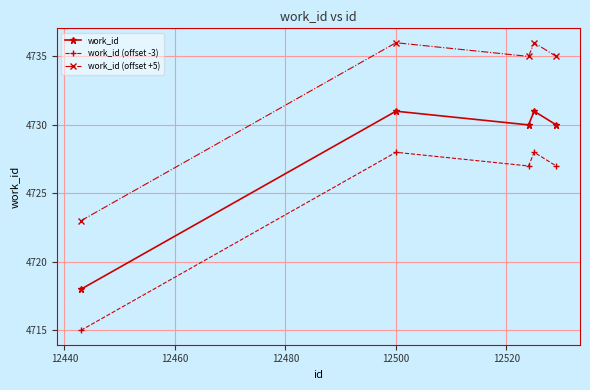

Reading left to right, transcribe all the data shown in this chart.

work_id: 4718	4731	4730	4731	4730
work_id (offset -3): 4715	4728	4727	4728	4727
work_id (offset +5): 4723	4736	4735	4736	4735